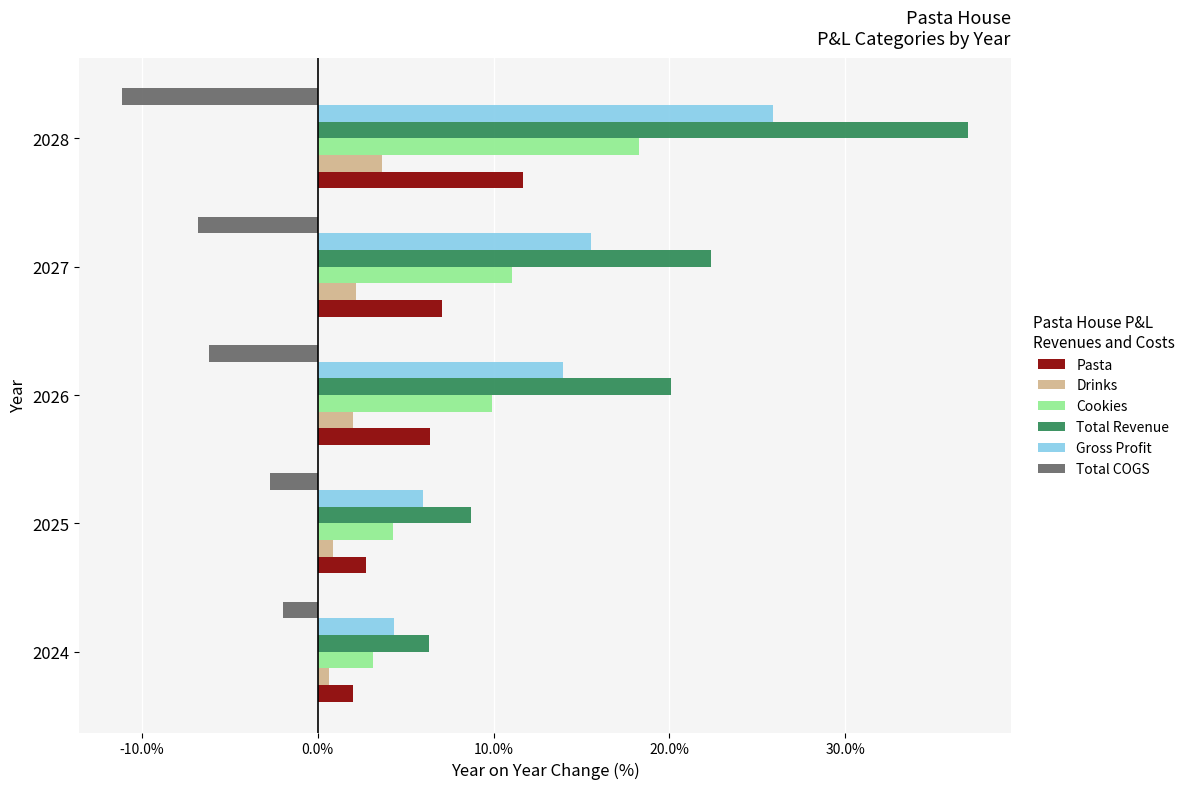

True or false: Cookies has a value of 6.4 at 2026.

False